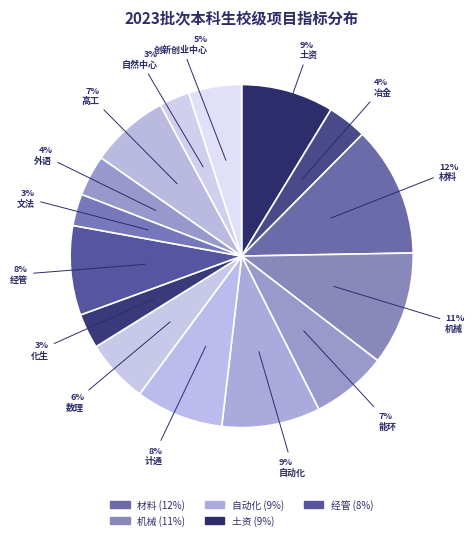

How many slices are in this pie chart?

15